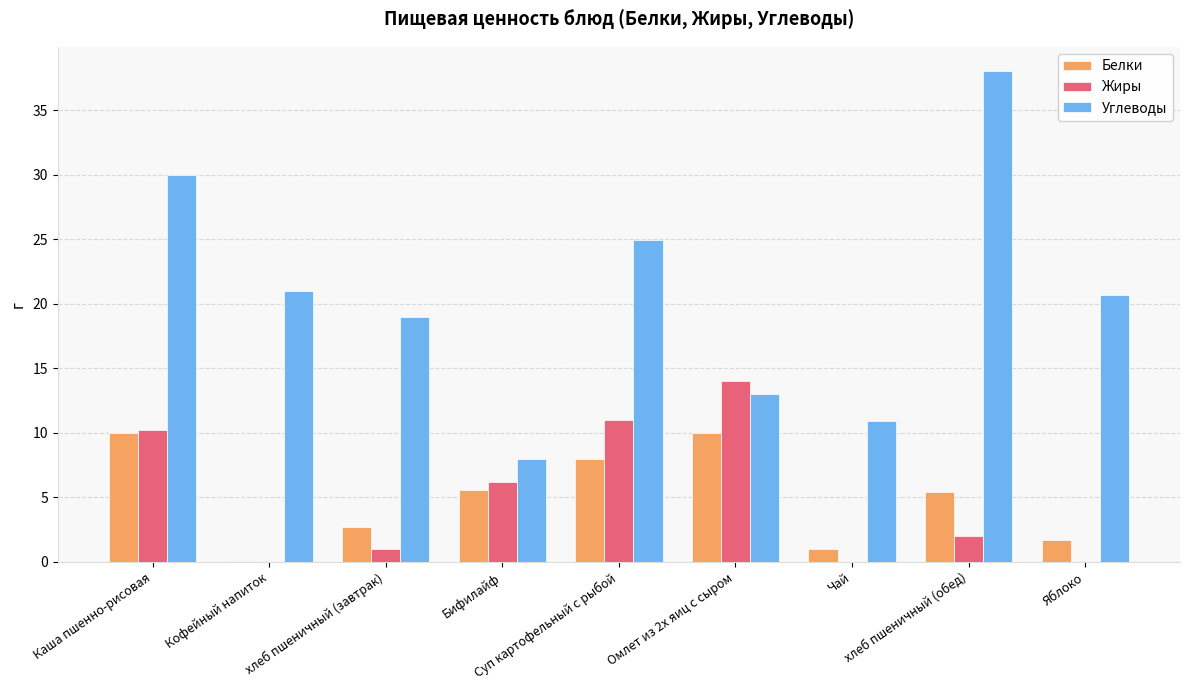

What is the sum of all Жиры values?

44.4